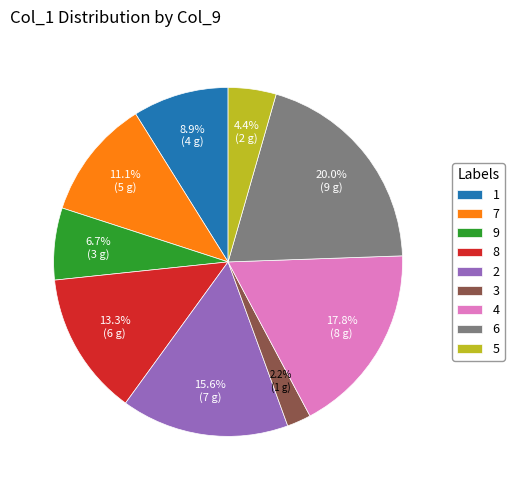

What percentage do 6 and 4 together represent?

37.8%